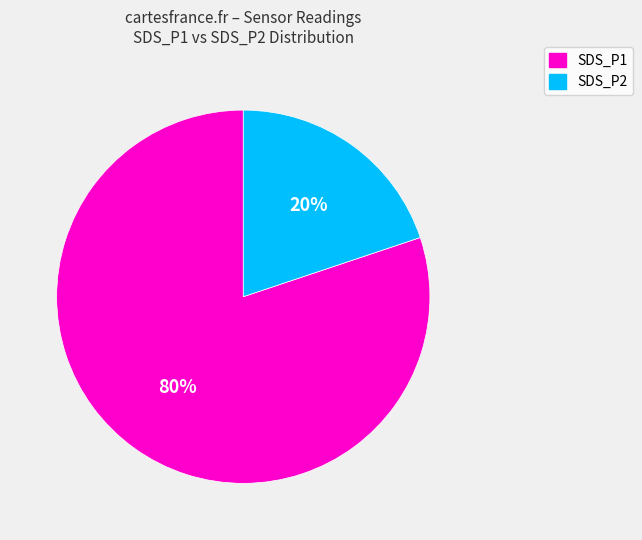

To the nearest percent, what is the average slice percentage?

50%